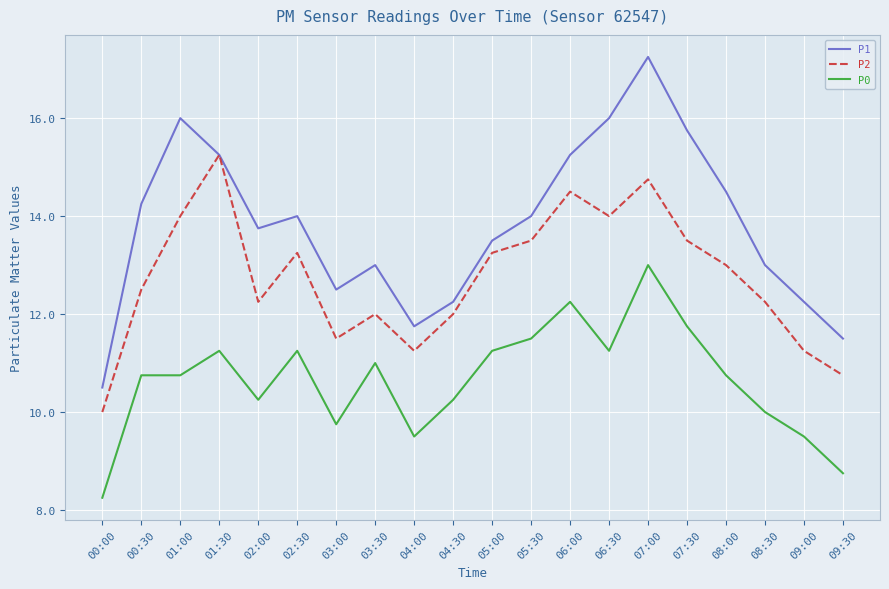

True or false: P2 and P0 cross at least once.

False